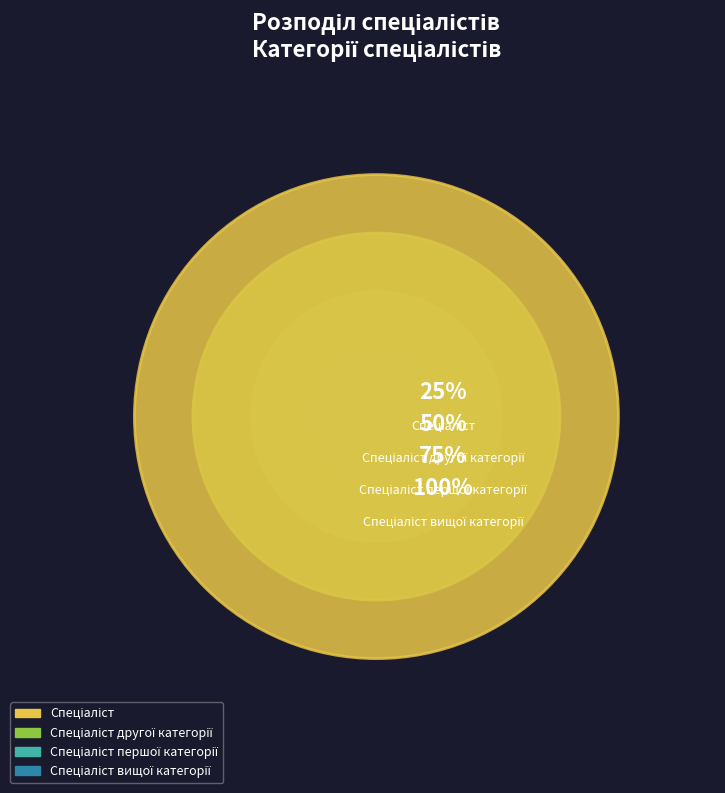

Rank the categories by value from highest to lowest.

Спеціаліст вищої категорії, Спеціаліст першої категорії, Спеціаліст другої категорії, Спеціаліст